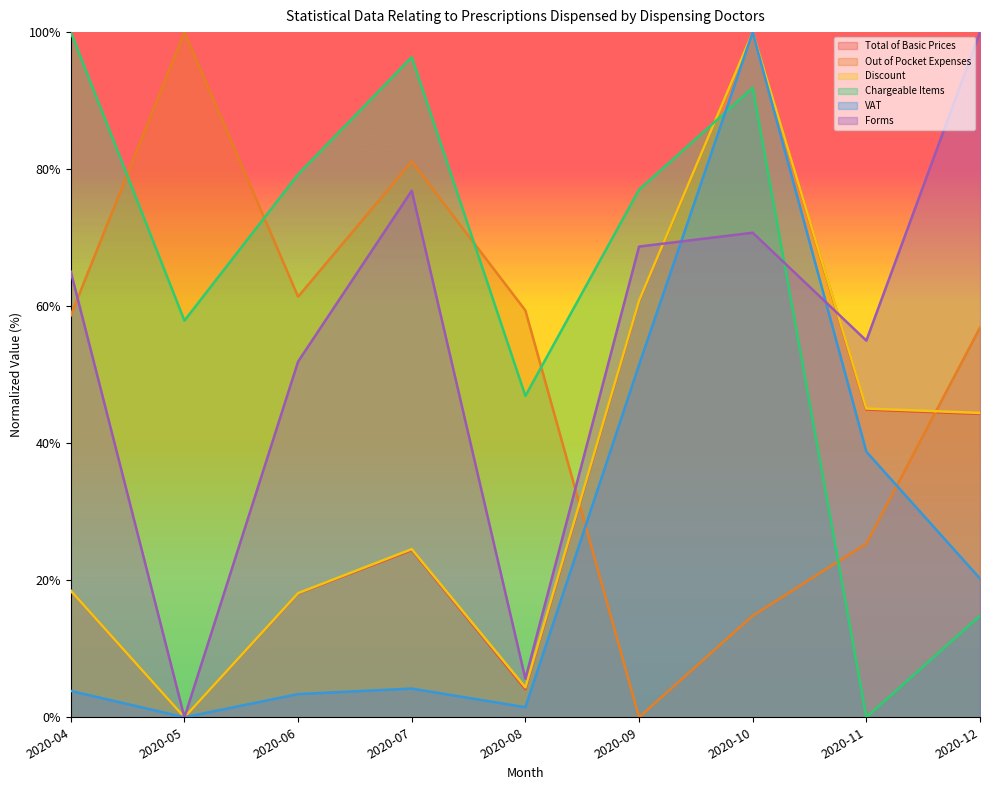

Which category has the highest value across all series?

2020-10